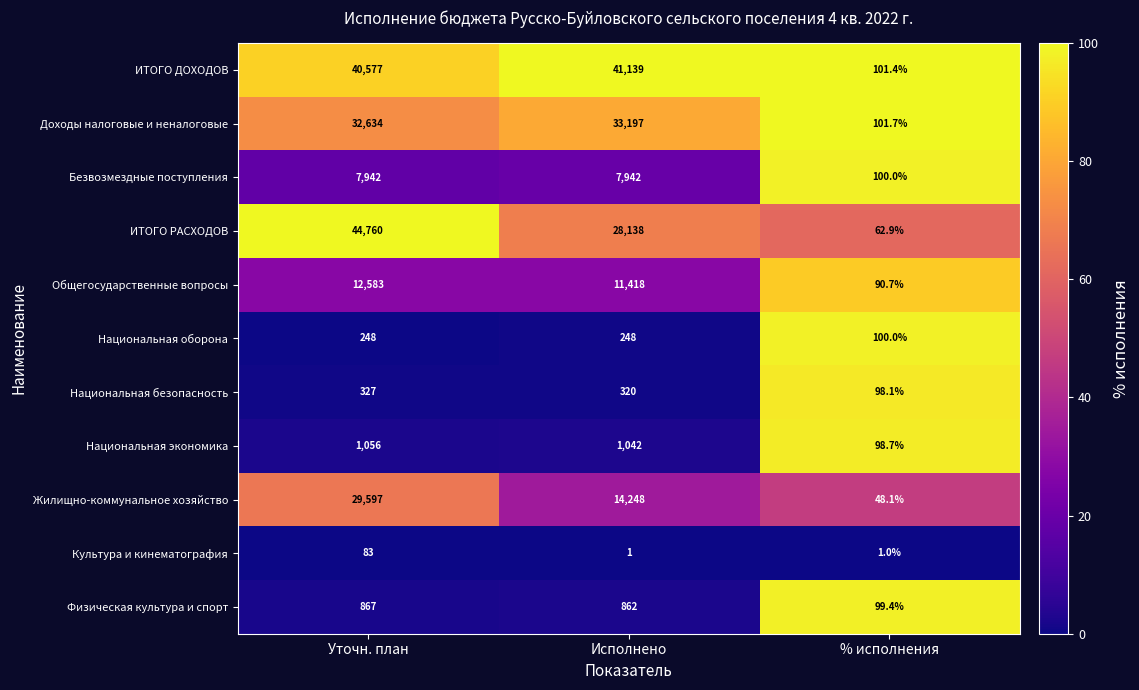

Which series has the largest total across all categories?

ИТОГО ДОХОДОВ